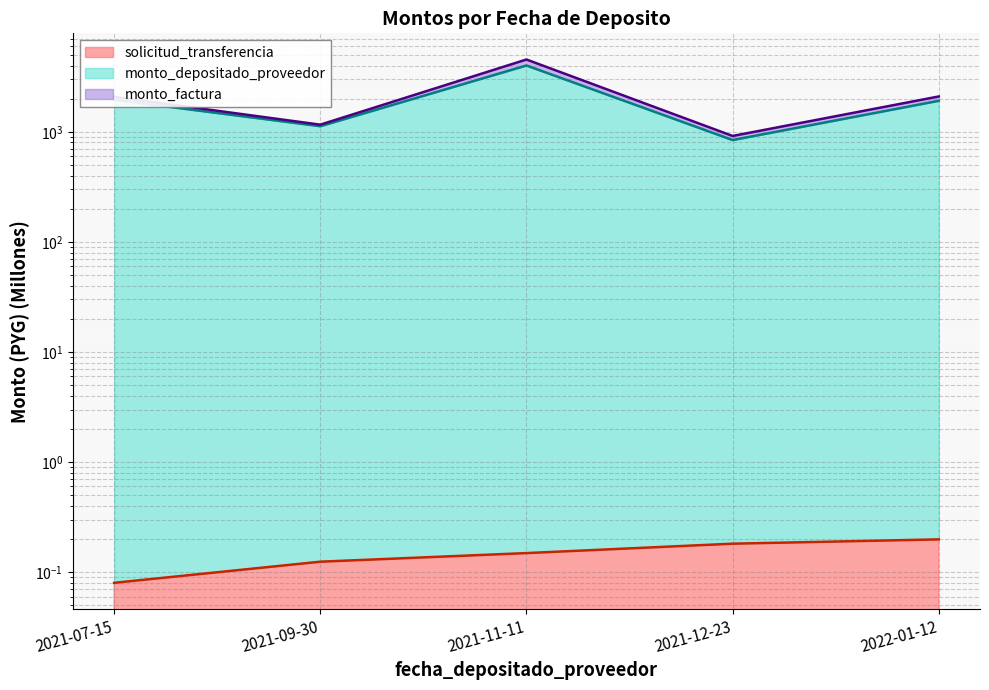

How many data points in monto_depositado_proveedor are above 1914?

3